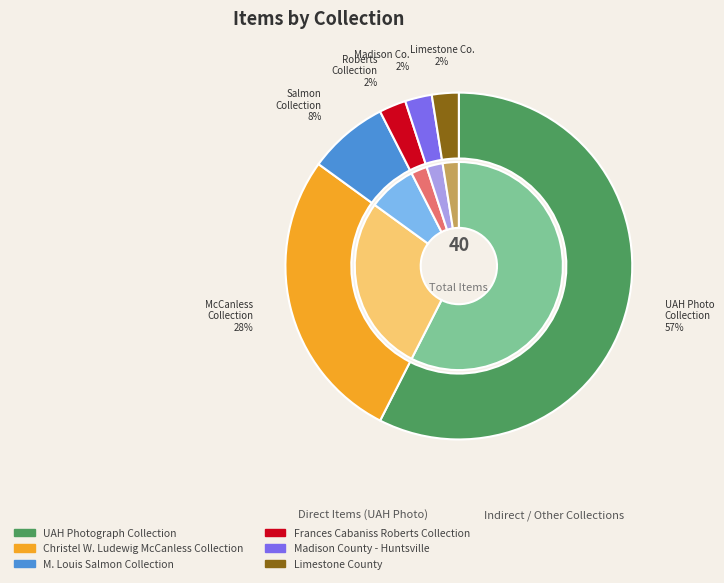

True or false: UAH Photograph Collection accounts for 45% of the total.

False